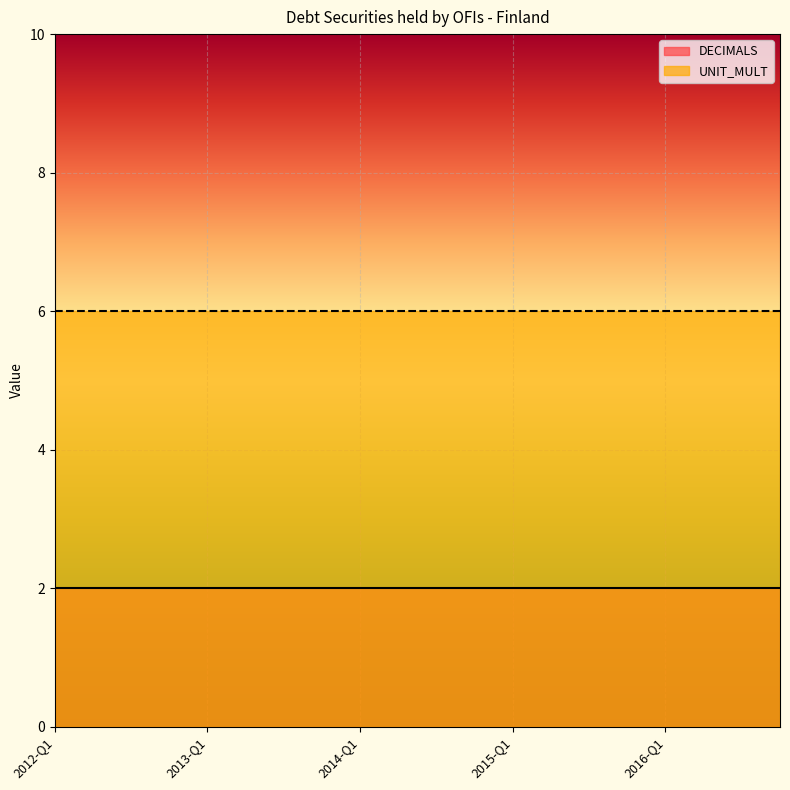

True or false: UNIT_MULT has a value of 6 at 2016-Q1.

True